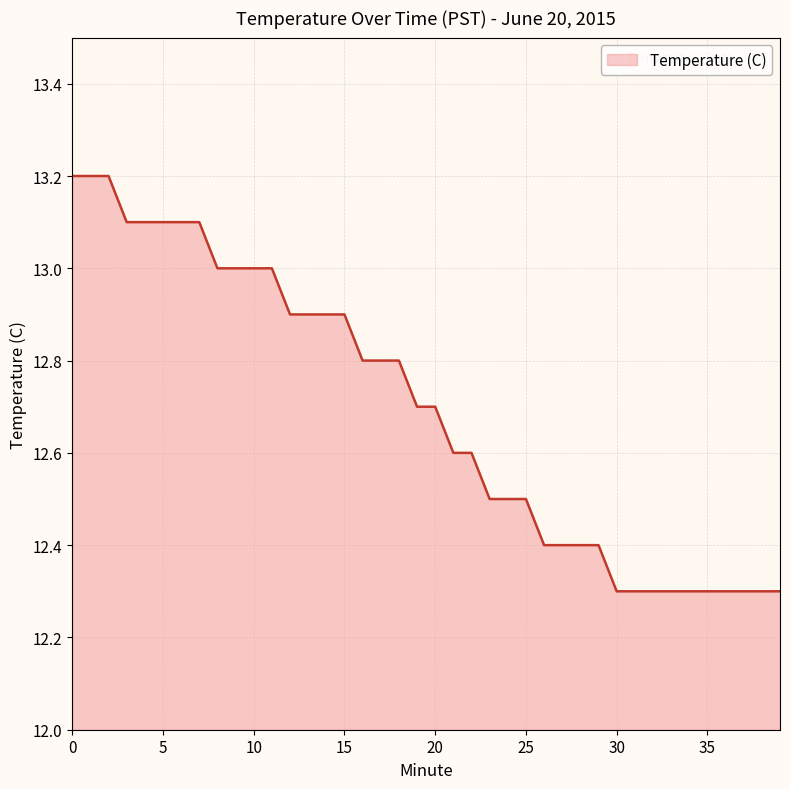

What is the smallest value displayed?

12.3